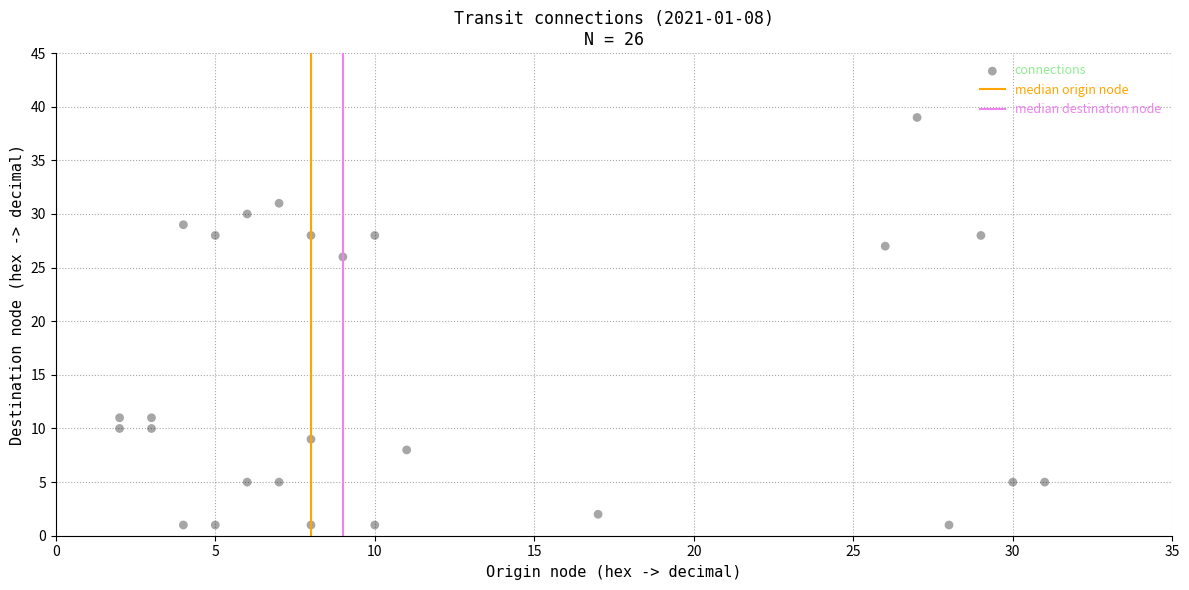

What is the range of Y values (max minus min)?

38